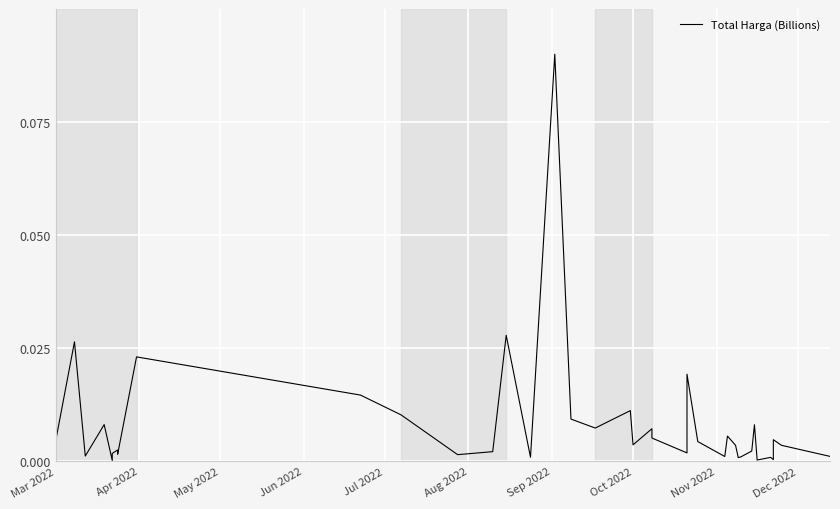

True or false: there are more than 1 points higher than both neighbors.

True